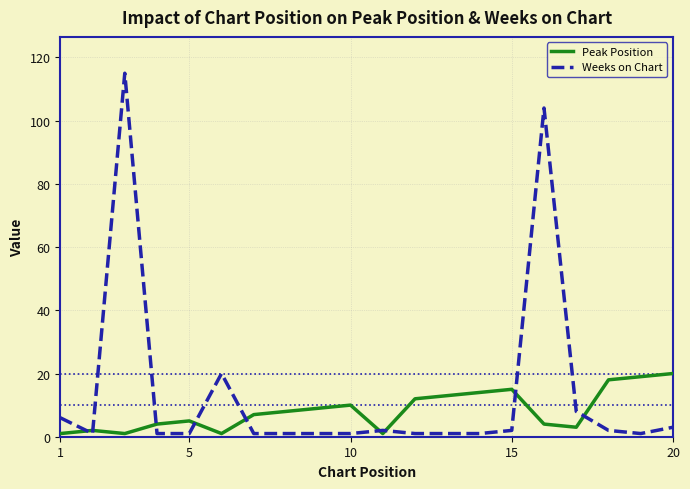

Reading left to right, list all the values displayed in this chart.

Peak Position: 1	2	1	4	5	1	7	8	9	10	1	12	13	14	15	4	3	18	19	20
Weeks on Chart: 6	1	115	1	1	20	1	1	1	1	2	1	1	1	2	104	8	2	1	3